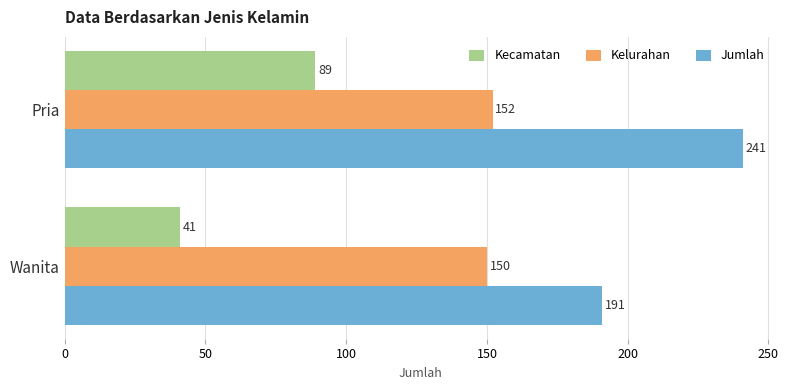

Read the Kecamatan value at Pria, to the nearest 5.

90